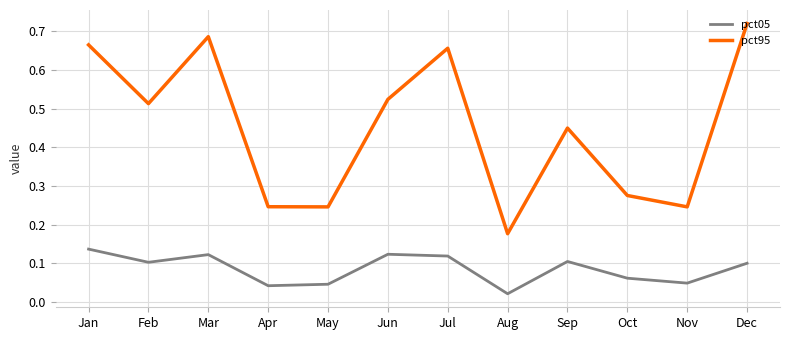

Does the chart have visible grid lines?

Yes